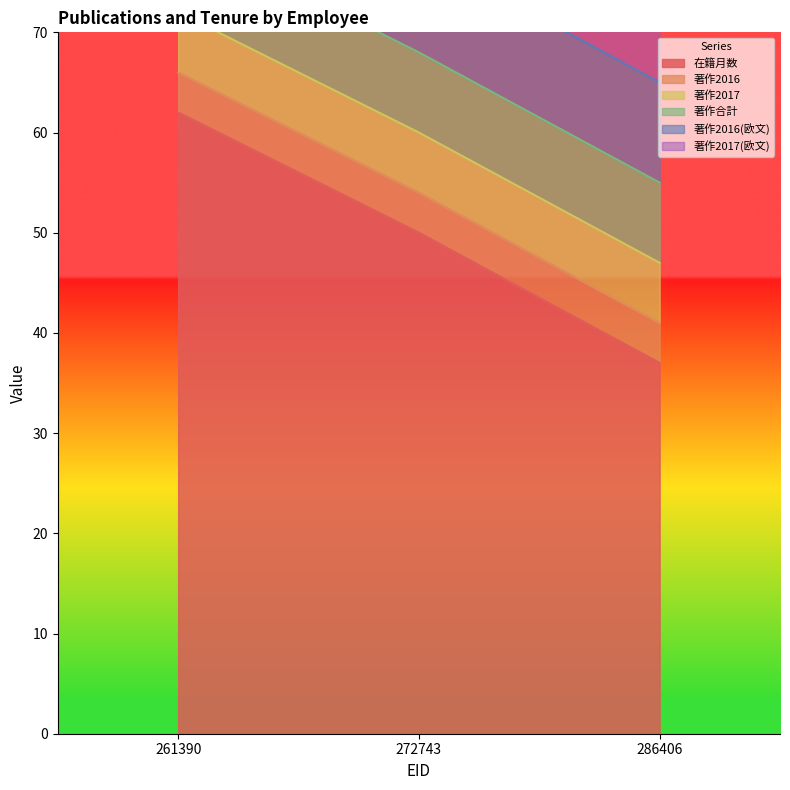

Is it true that 在籍月数 equals 50 at 272743?

True